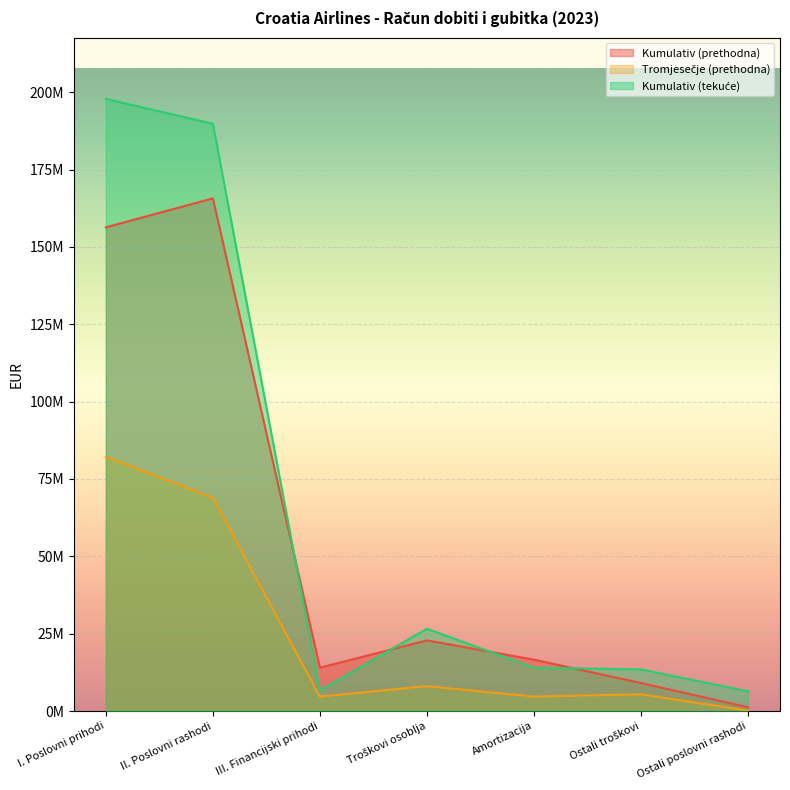

How many values in the Kumulativ (prethodna) series exceed 16602534?

3